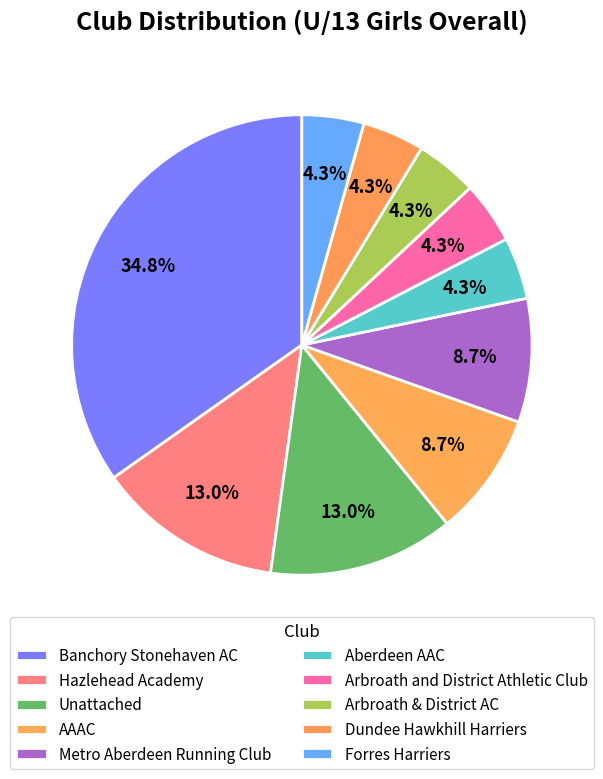

Which slice is the largest?

Banchory Stonehaven AC